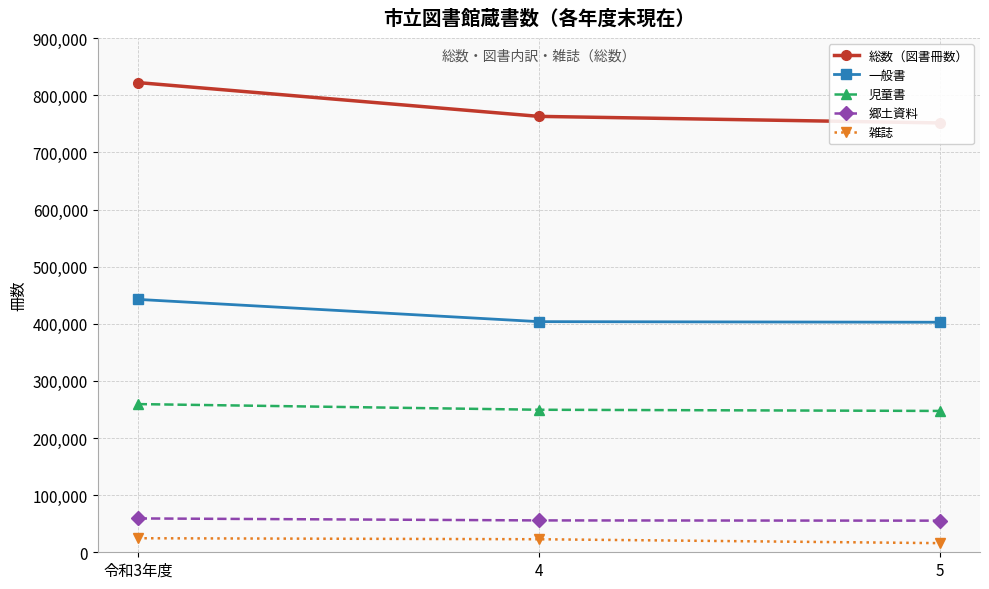

True or false: 郷土資料 has a value of 59248 at 令和3年度.

True